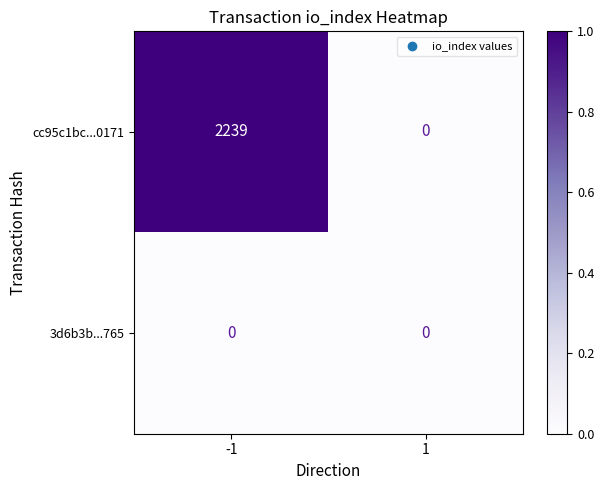

How many data points does each series have?

2